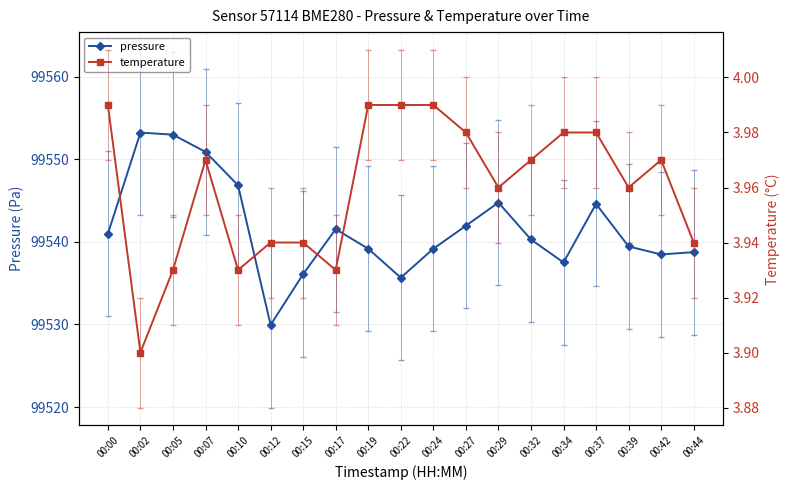

What is the sum of all pressure values?

1891292.1